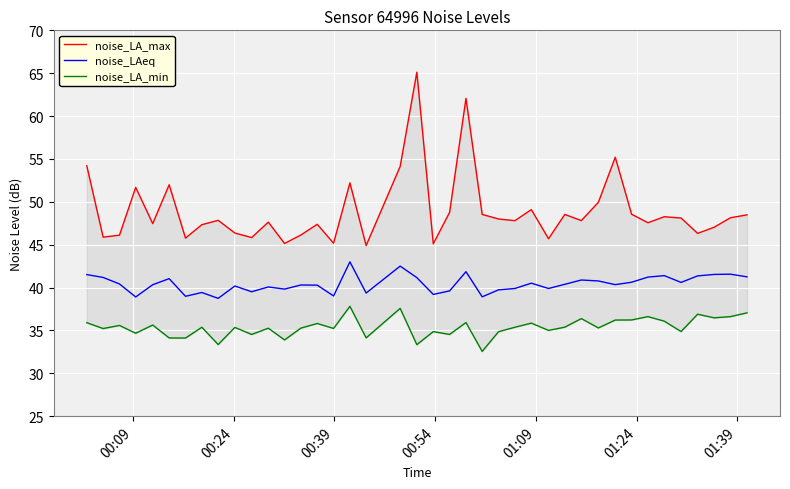

How many data points in noise_LA_max are less than 47?

12